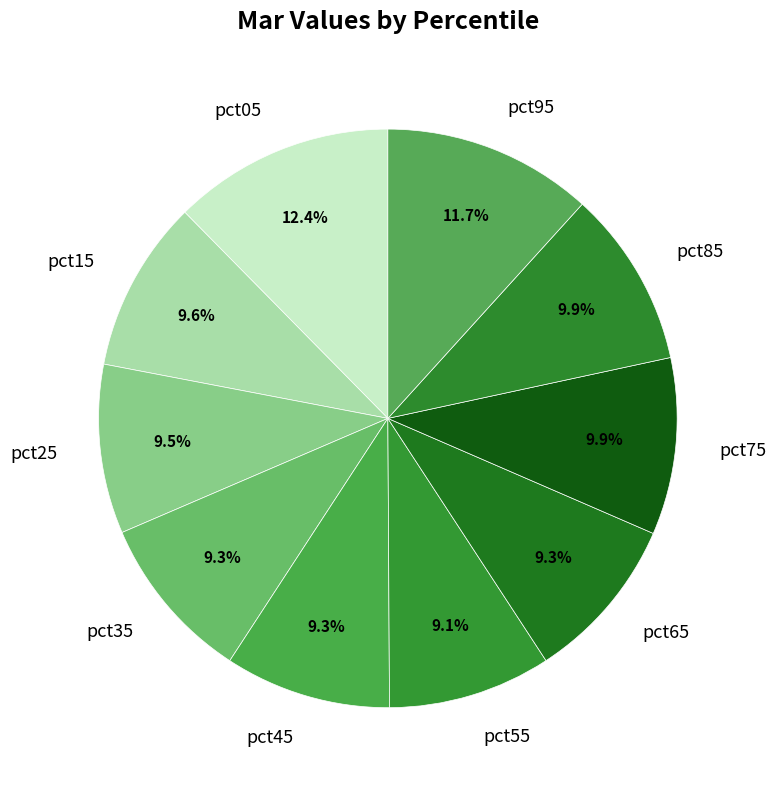

Which slice is the largest?

pct05